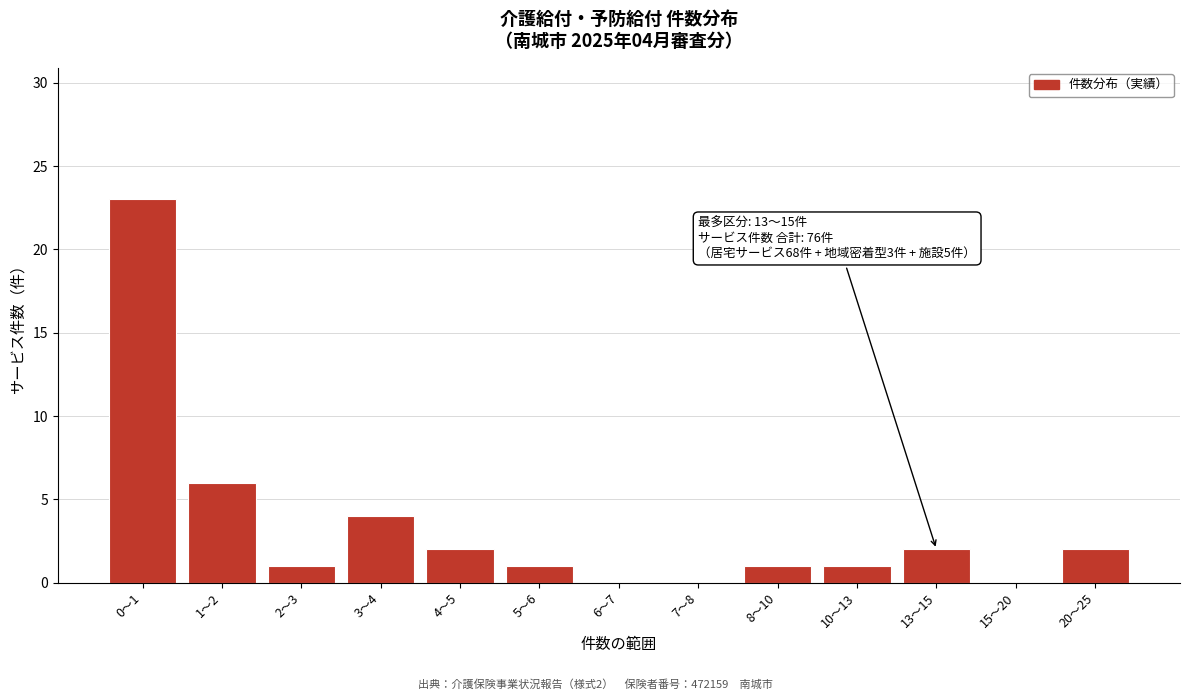

Reading right to left, what are all the values shown in this chart?

20〜25=2	15〜20=0	13〜15=2	10〜13=1	8〜10=1	7〜8=0	6〜7=0	5〜6=1	4〜5=2	3〜4=4	2〜3=1	1〜2=6	0〜1=23